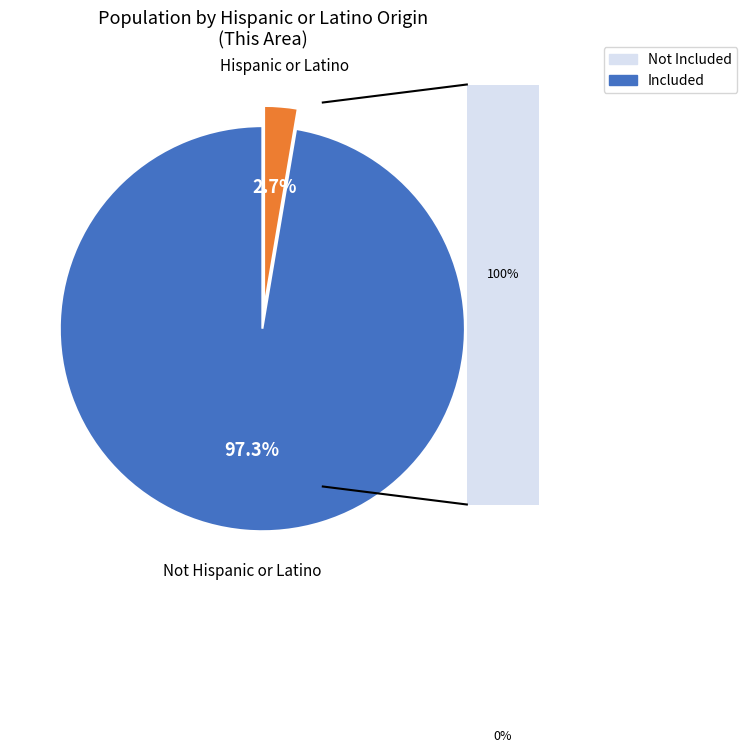

Between Hispanic or Latino and Not Hispanic or Latino, which is larger?

Not Hispanic or Latino